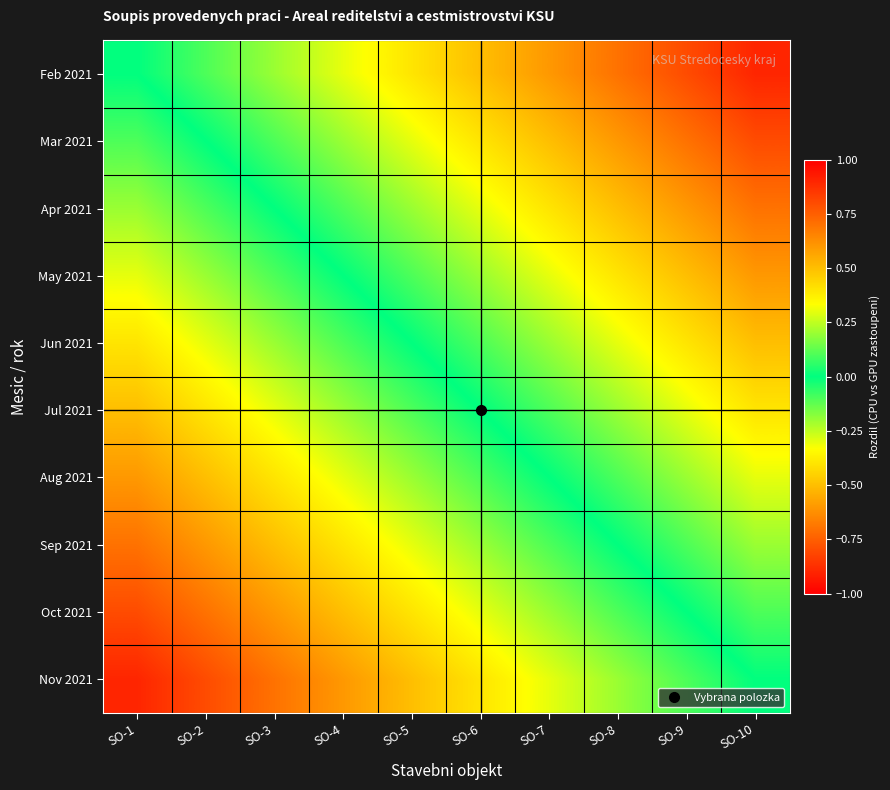

Between SO-3 and SO-1, which is larger?

SO-3